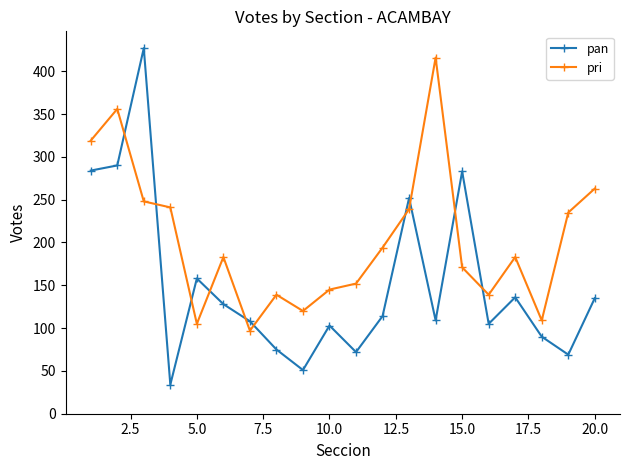

What is the value of the pan point at the 19th from the left?

69